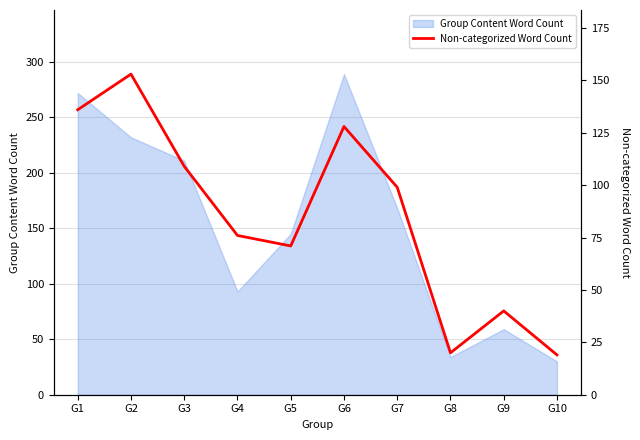

Does the chart display data point markers on the line(s)?

No